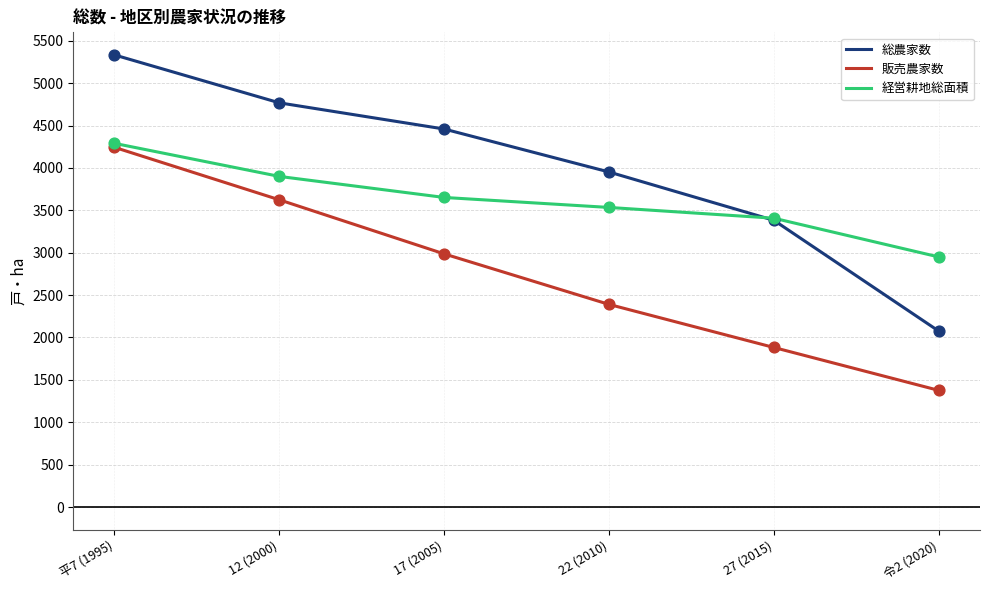

Between 平7 (1995) and 27 (2015), which series saw the biggest shift?

販売農家数